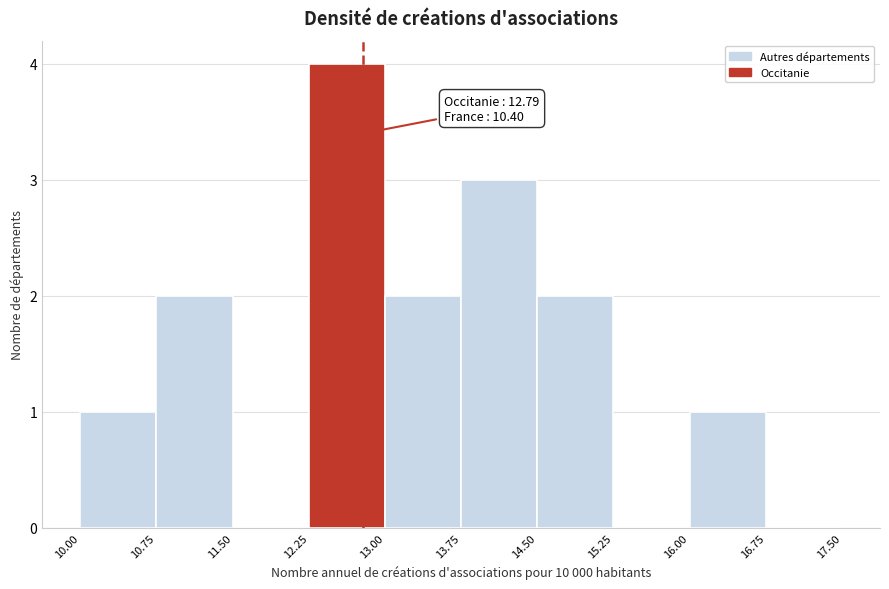

Over which range of the x-axis is the bar tallest?

12.25 to 13.00